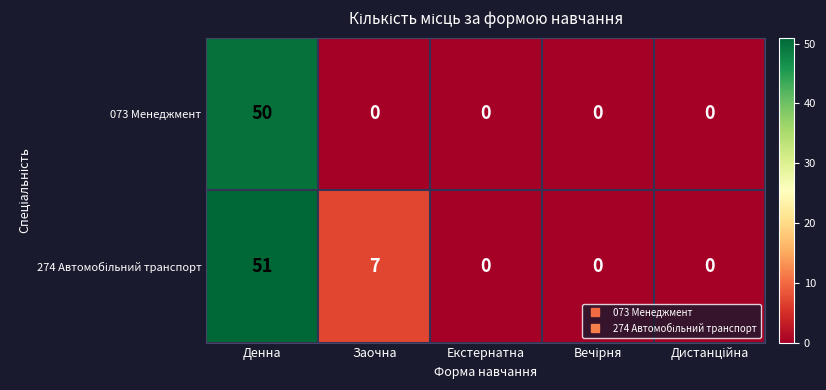

Is it true that 073 Менеджмент equals 50 at Денна?

True